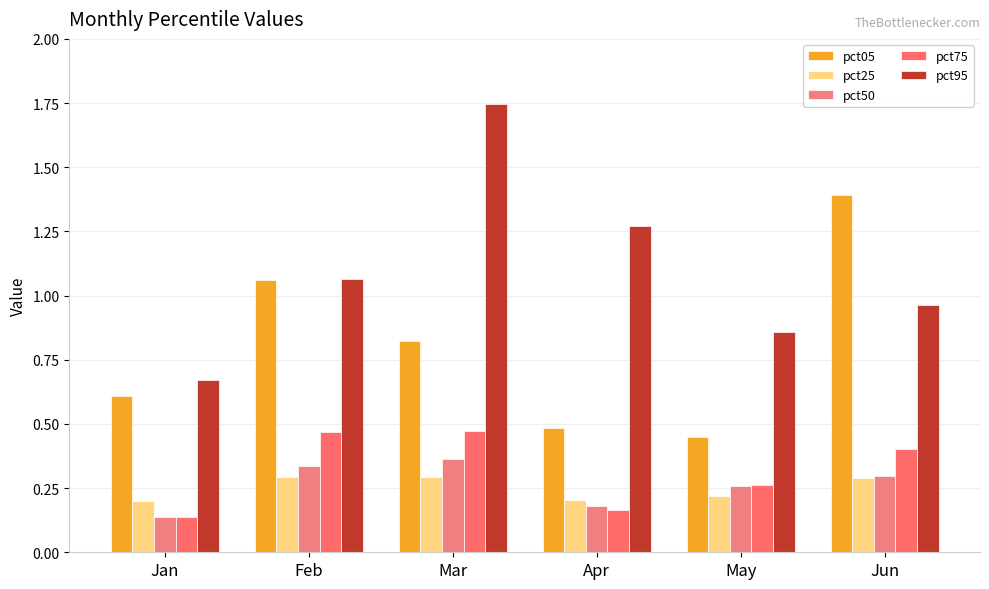

Reading left to right, what are all the values shown in this chart?

pct05: Jan=0.6	Feb=1.1	Mar=0.8	Apr=0.5	May=0.5	Jun=1.4
pct25: Jan=0.2	Feb=0.3	Mar=0.3	Apr=0.2	May=0.2	Jun=0.3
pct50: Jan=0.1	Feb=0.3	Mar=0.4	Apr=0.2	May=0.3	Jun=0.3
pct75: Jan=0.1	Feb=0.5	Mar=0.5	Apr=0.2	May=0.3	Jun=0.4
pct95: Jan=0.7	Feb=1.1	Mar=1.7	Apr=1.3	May=0.9	Jun=1.0